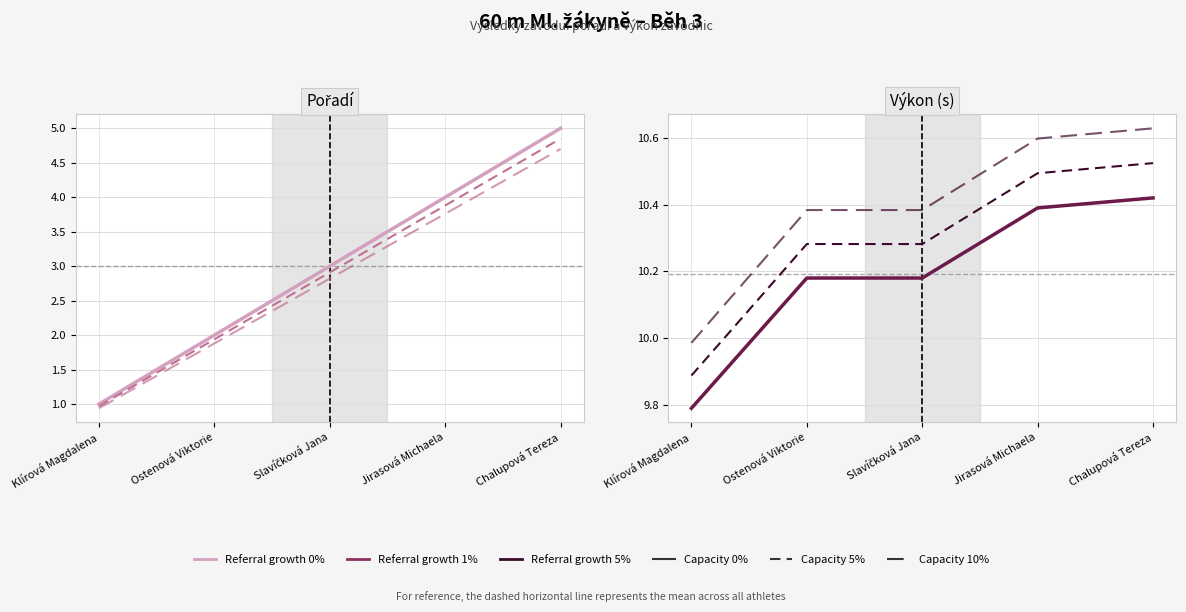

What is the approximate value of 0% growth at Chalupová Tereza?

10.4